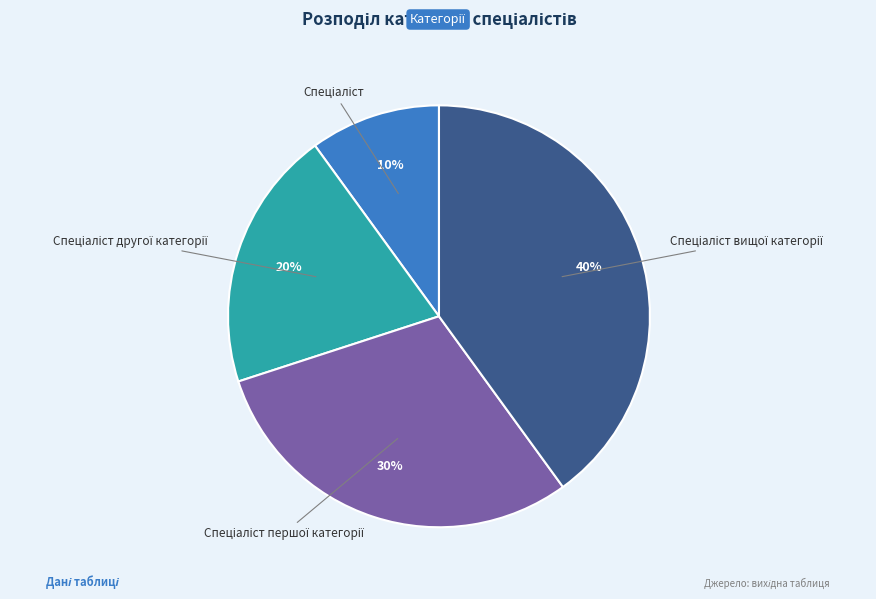

Is there a majority slice in this chart?

No